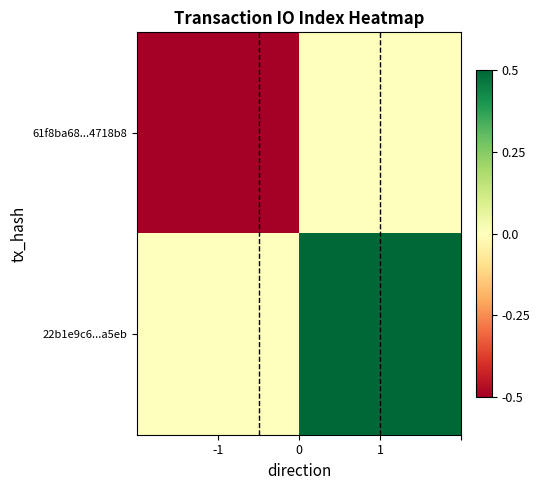

How many data points does each series have?

2